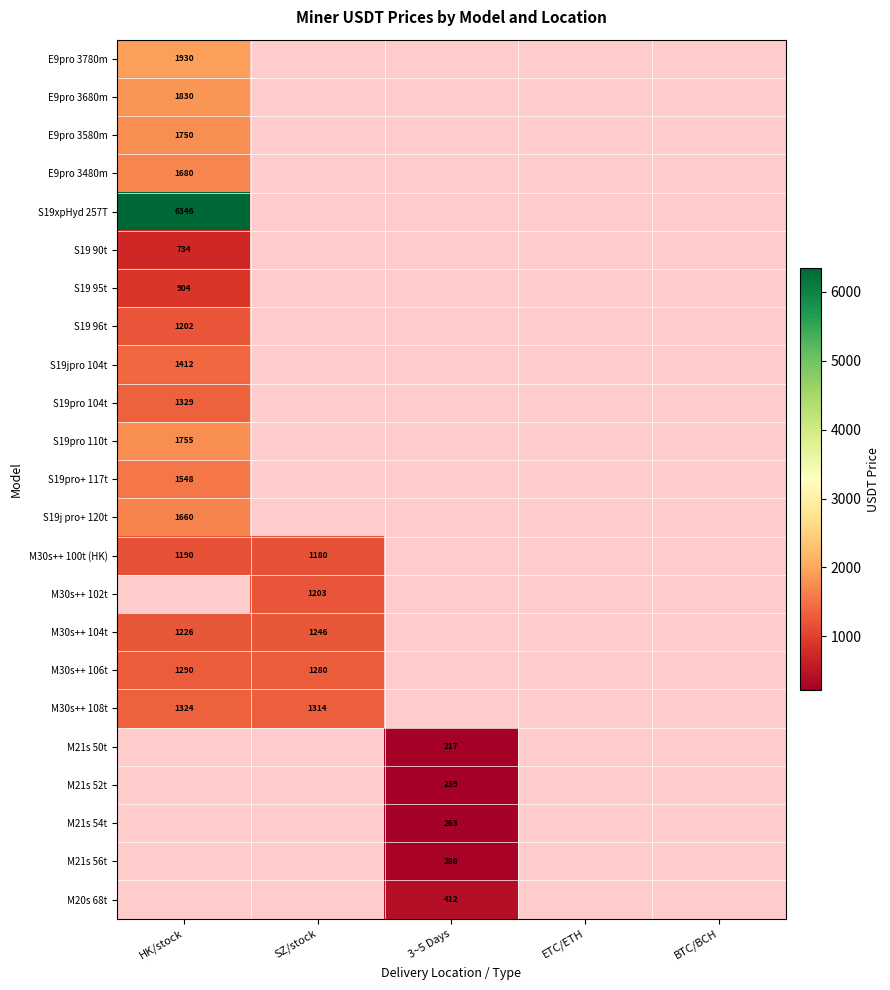

Count the number of categories in the chart.

5